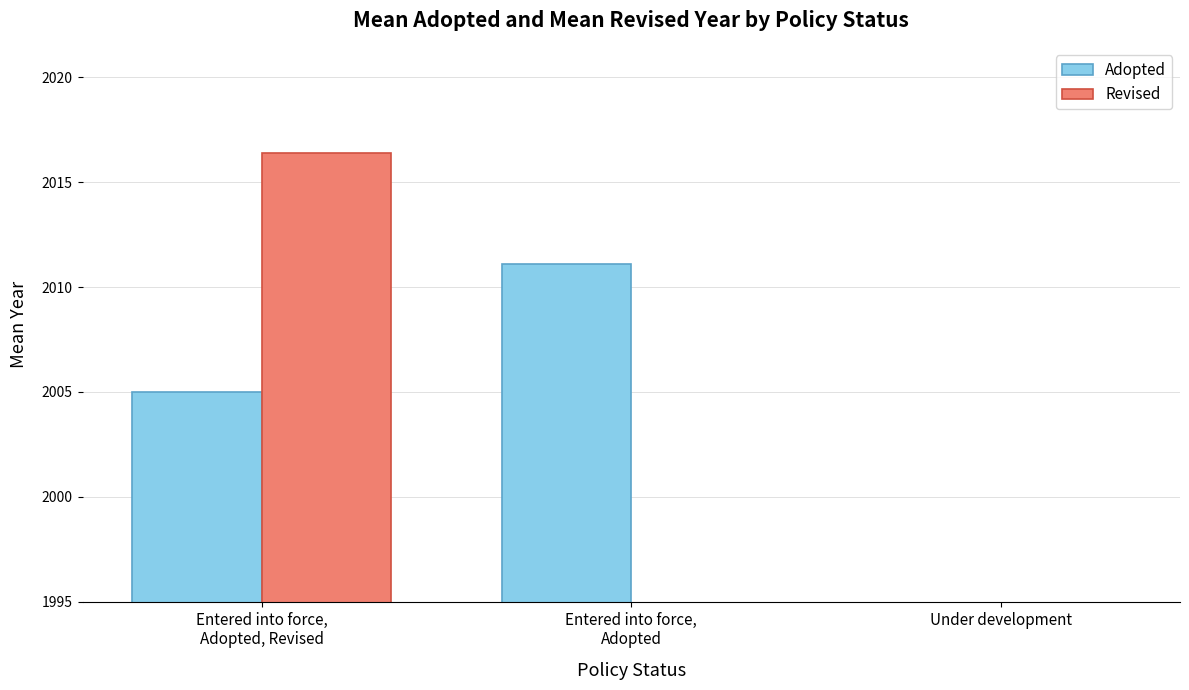

How many bars are there in each group?

2